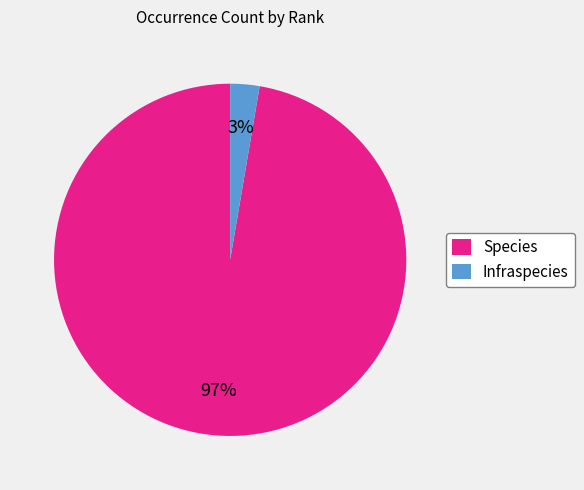

Is it true that Species is 87% of the pie?

False